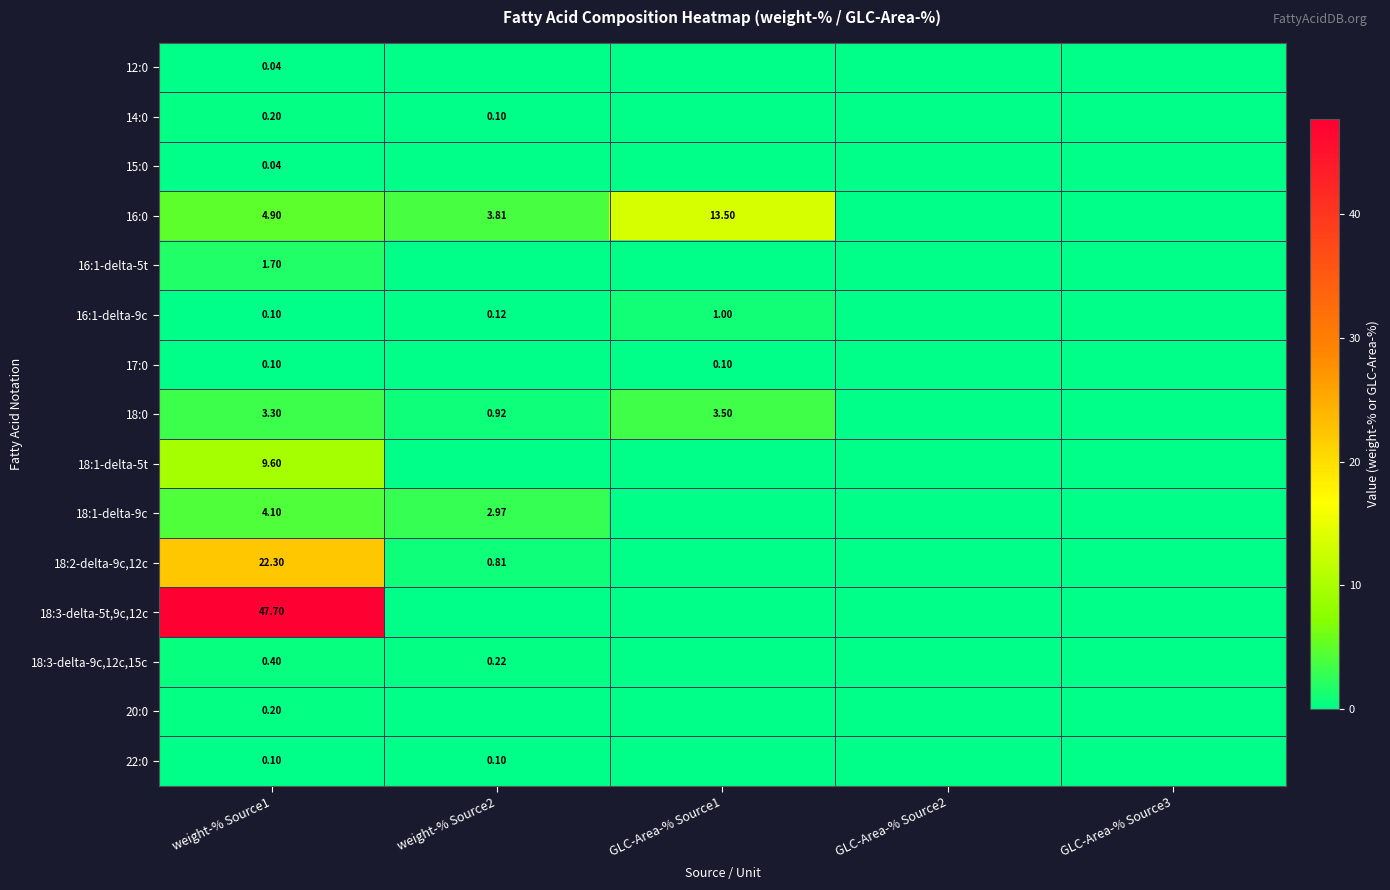

What is the difference between the second highest and minimum values in the 18:3-delta-9c,12c,15c series?

0.2